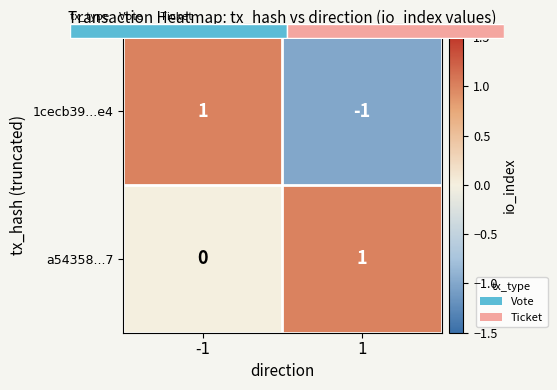

Which series has the largest range (max minus min)?

1cecb39...e4